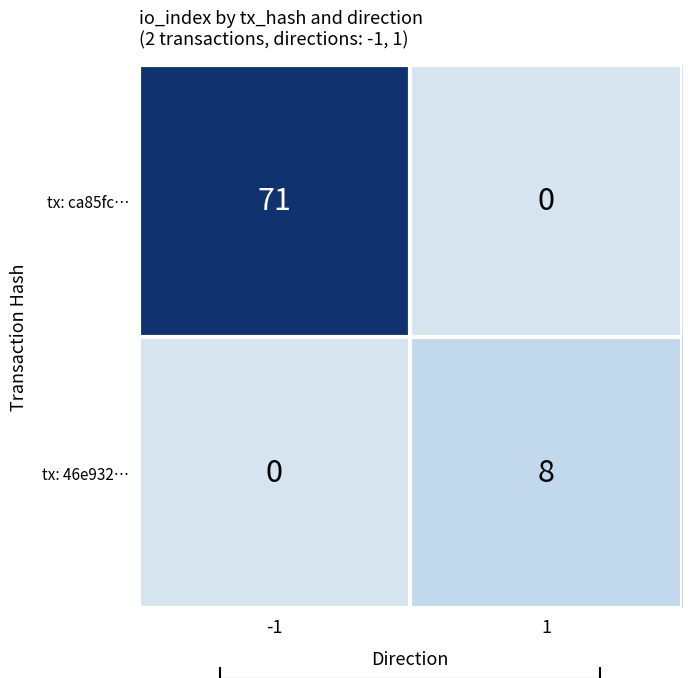

Reading left to right, what are all the values shown in this chart?

tx: ca85fc…: 71	0
tx: 46e932…: 0	8